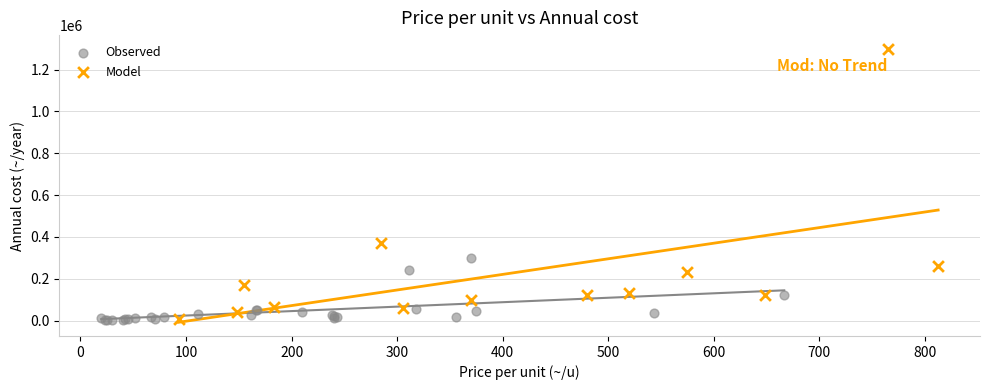

Which series reaches the maximum Y coordinate?

Model